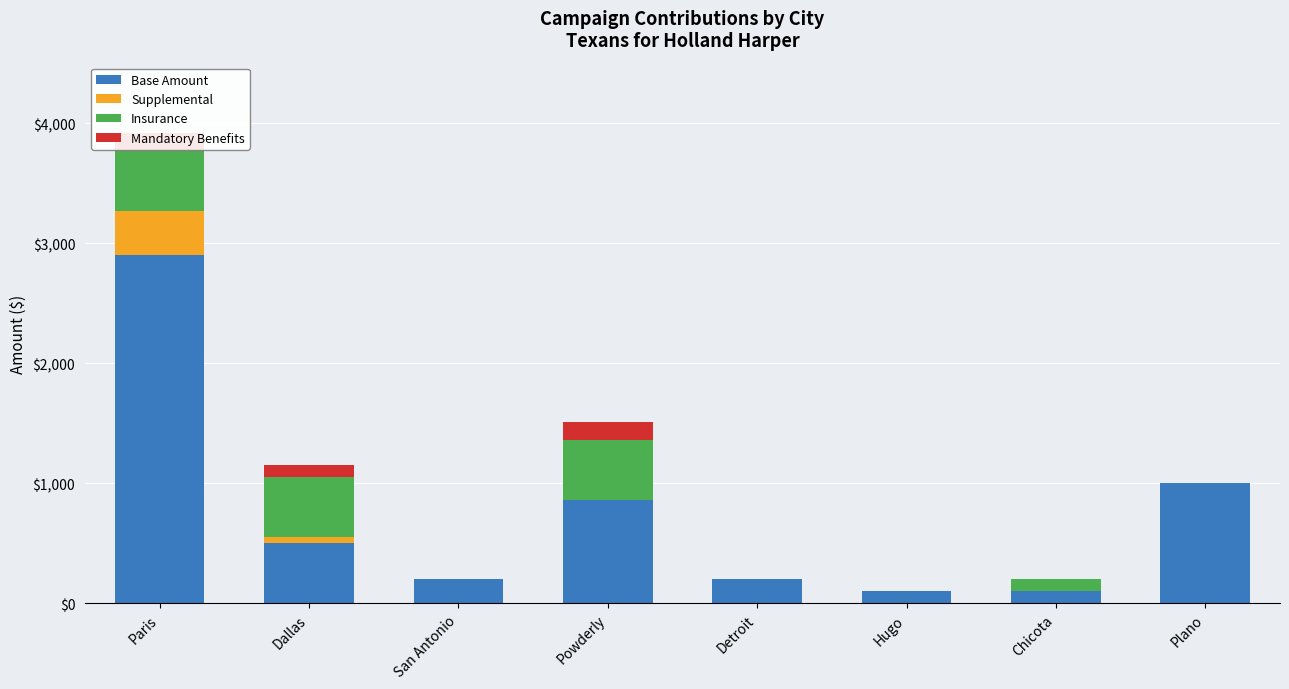

How many groups of bars are there?

8